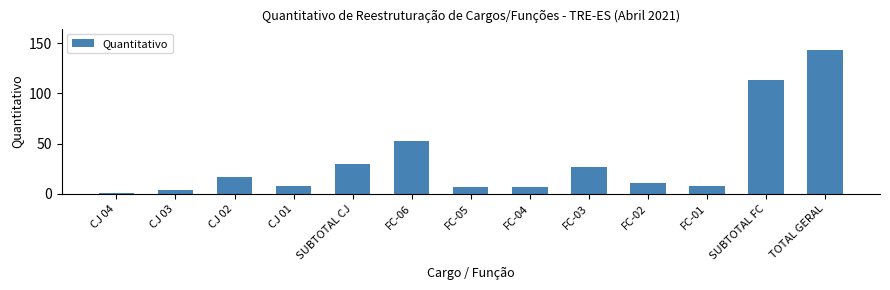

How many data points are less than 11?

6